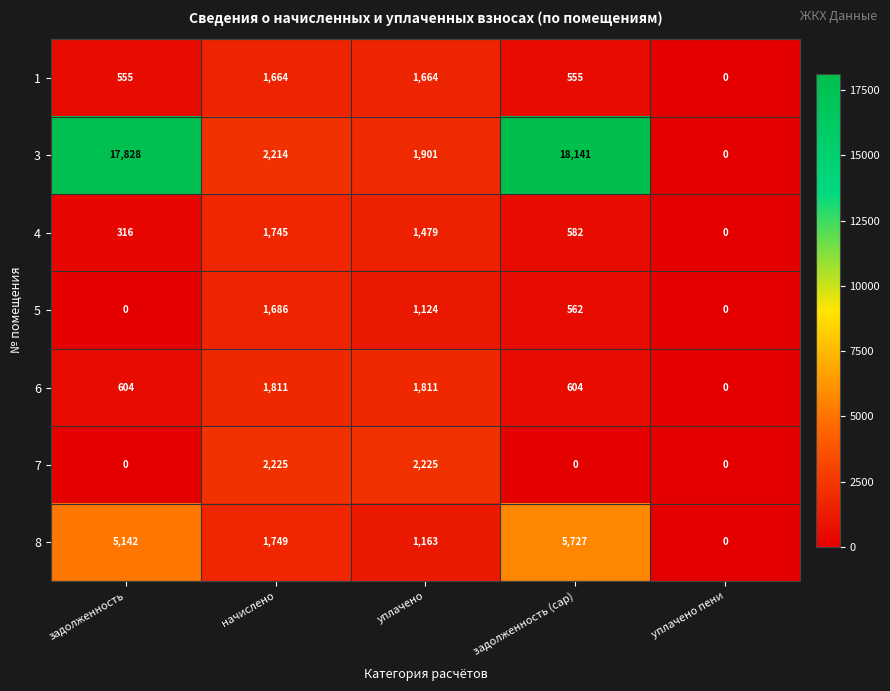

Which series changed the most between начислено and уплачено пени?

7